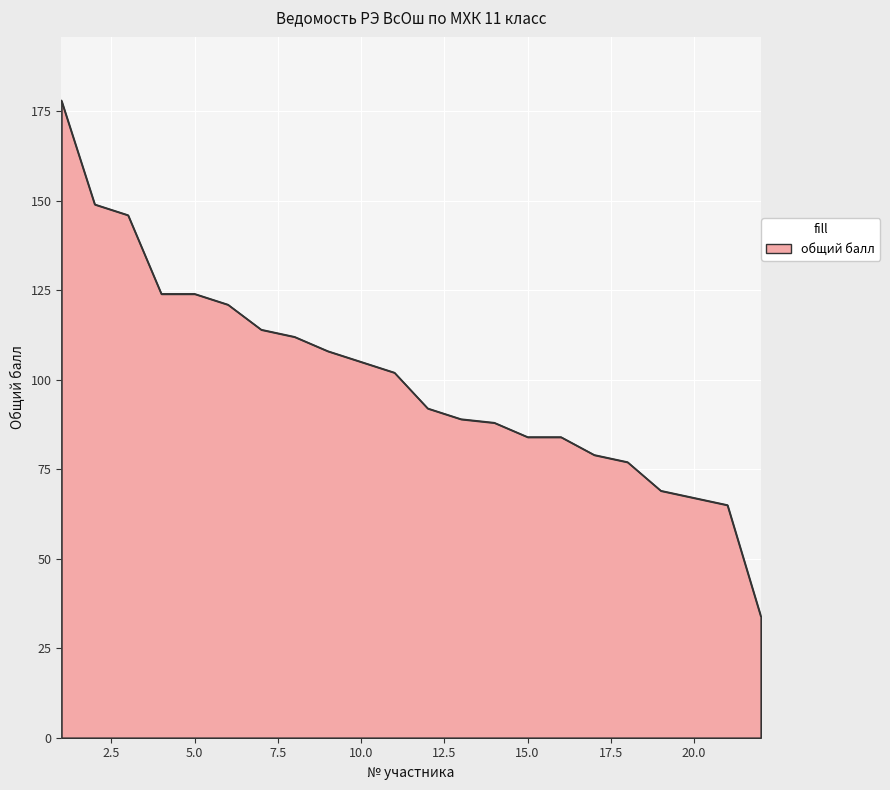

What is the greatest value displayed?

178